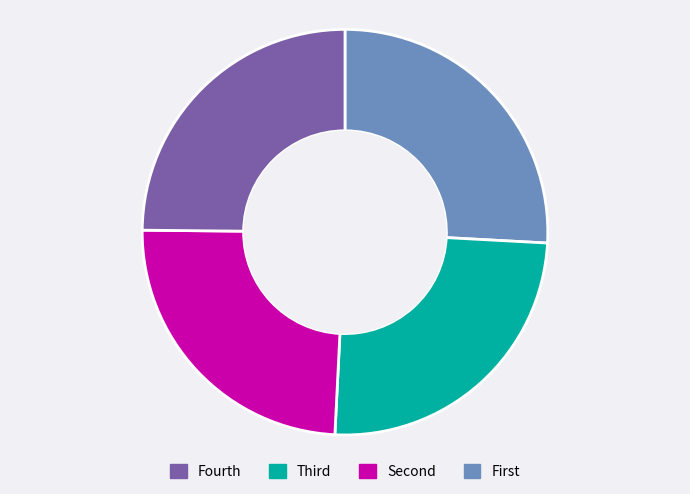

Is there a majority slice in this chart?

No